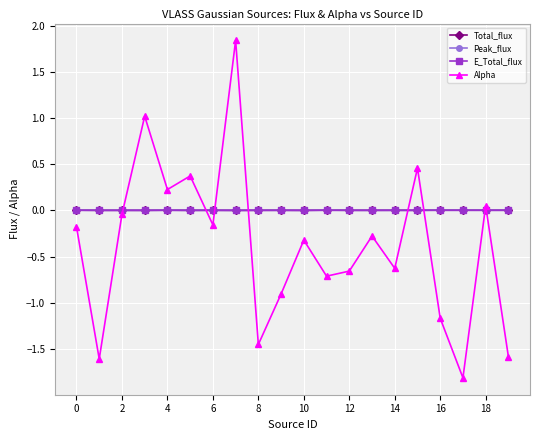

True or false: Peak_flux has more than 2 points higher than both neighbors.

True